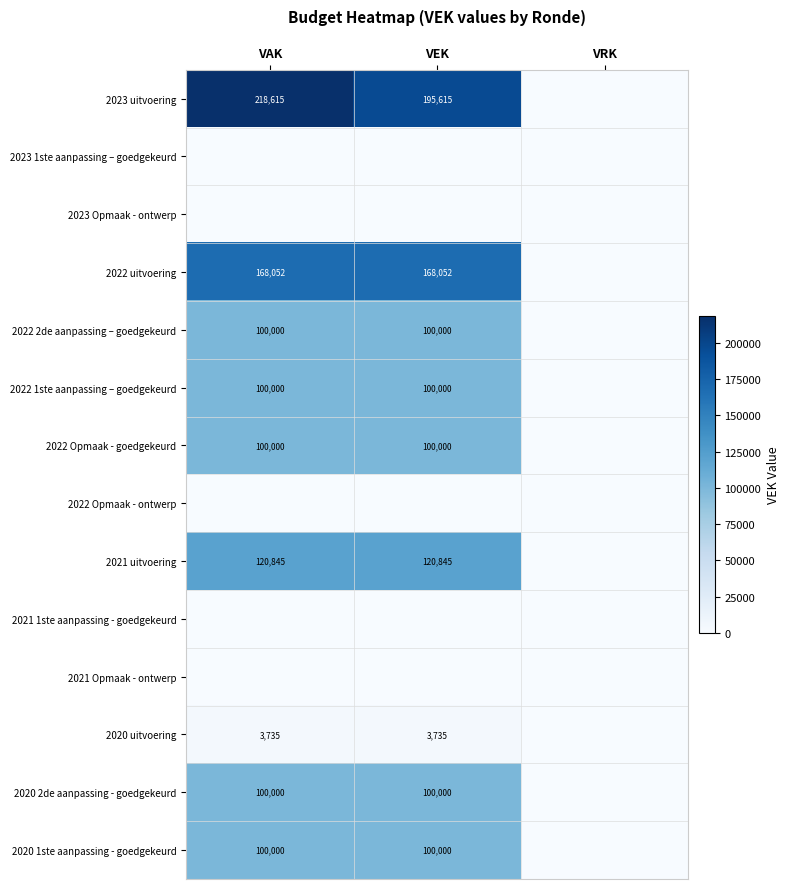

What is the maximum value shown in the chart?

218615